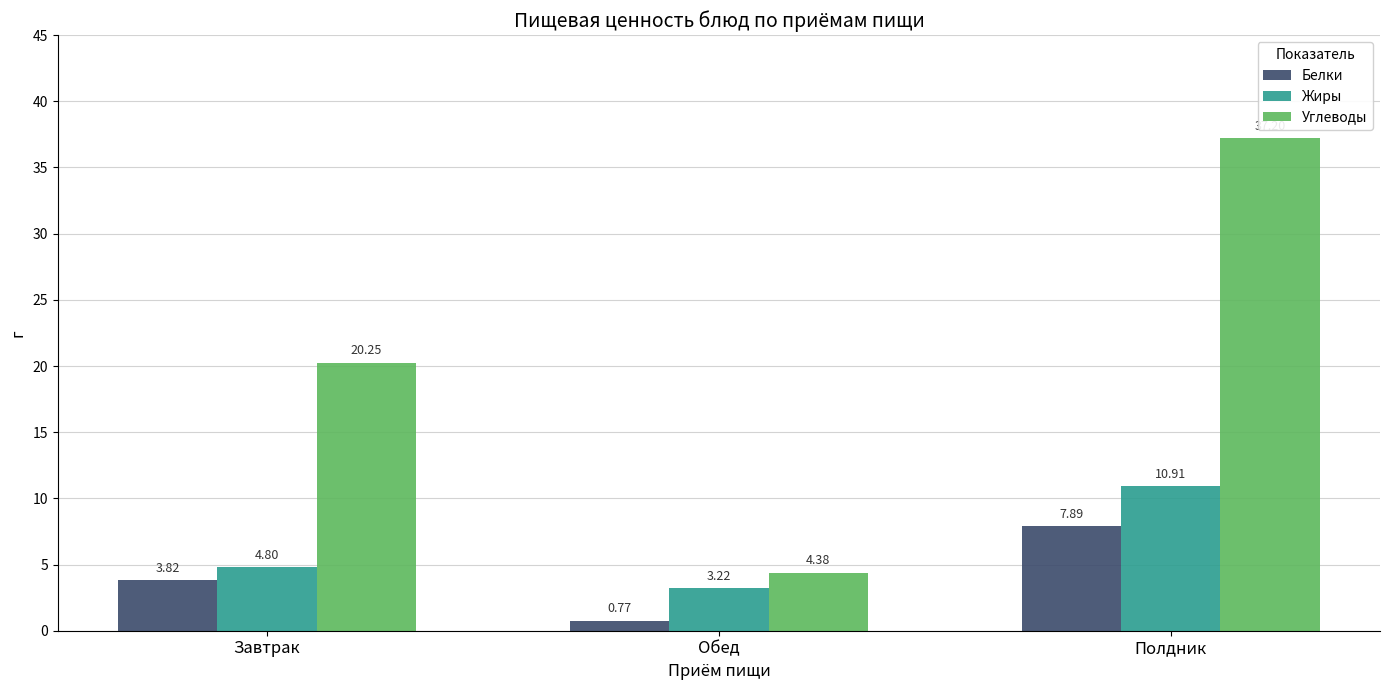

How many distinct data groups are displayed?

3